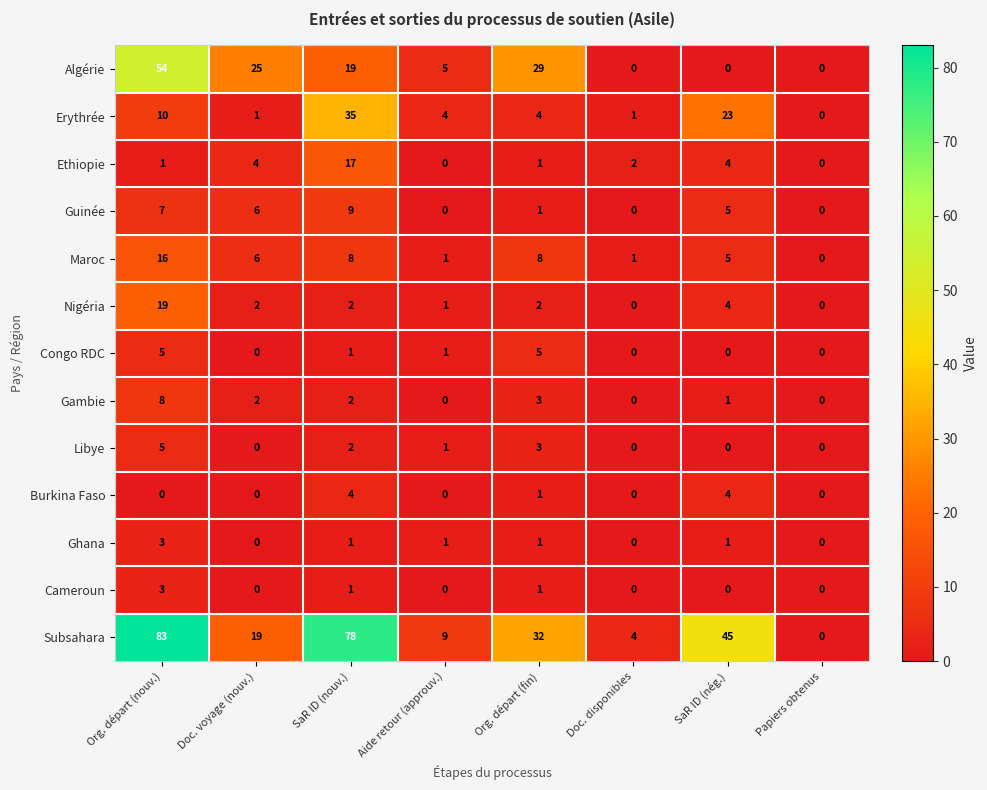

Where is Nigéria nearest to the value 9?

SaR ID (nég.)